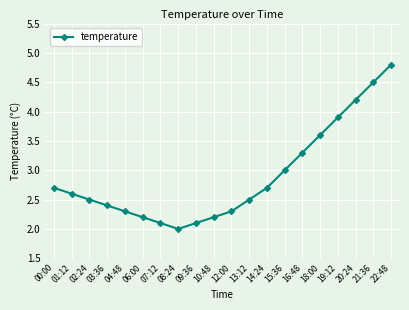

Reading left to right, extract all data points from this chart.

00:00=2.7	01:12=2.6	02:24=2.5	03:36=2.4	04:48=2.3	06:00=2.2	07:12=2.1	08:24=2.0	09:36=2.1	10:48=2.2	12:00=2.3	13:12=2.5	14:24=2.7	15:36=3.0	16:48=3.3	18:00=3.6	19:12=3.9	20:24=4.2	21:36=4.5	22:48=4.8